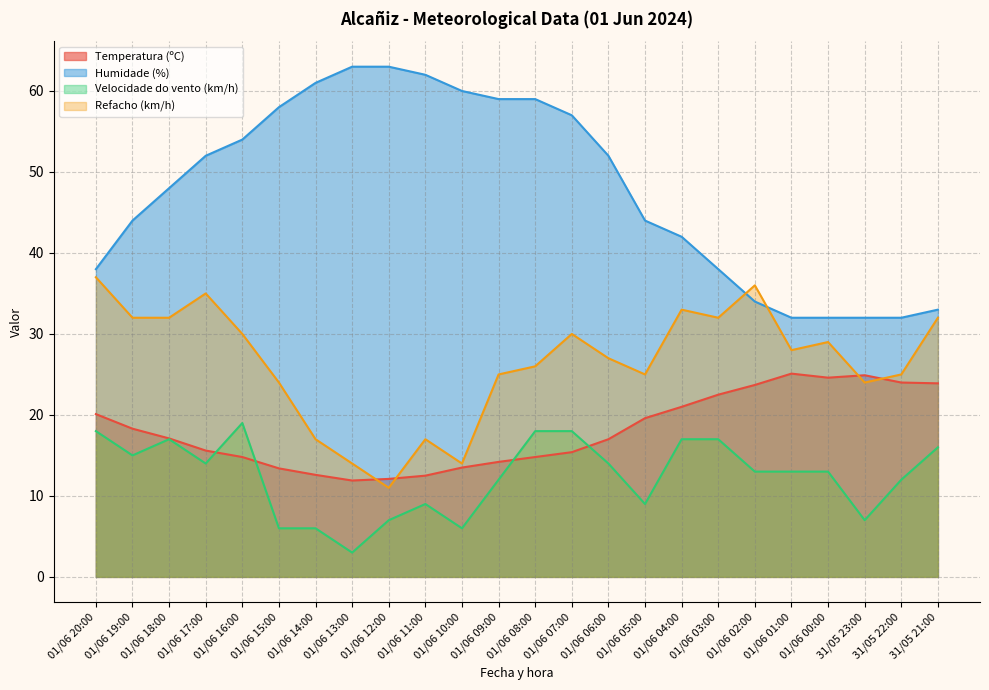

At how many categories does at least one series exceed 24?

24